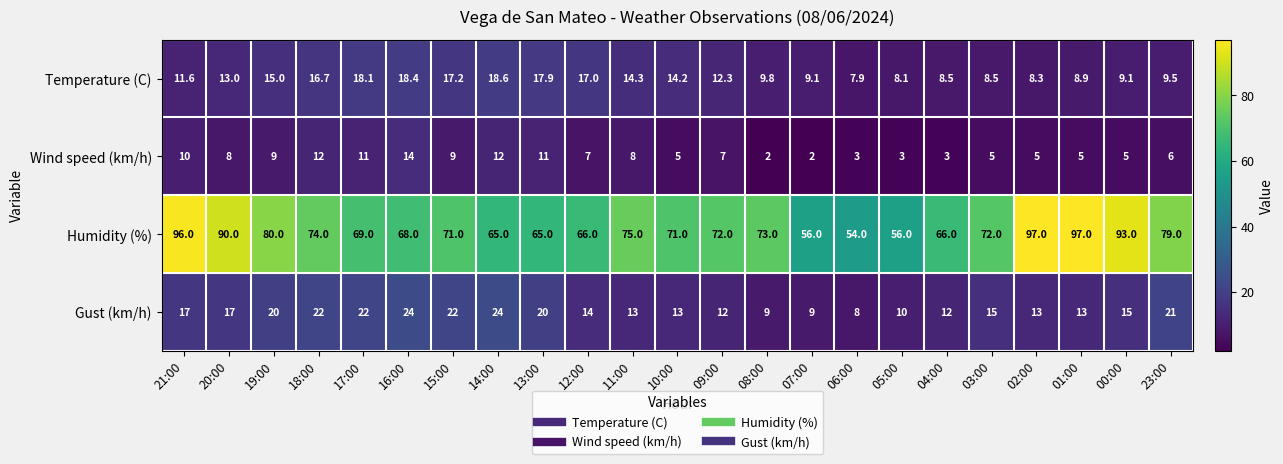

What is the maximum value for Temperature (C)?

18.6